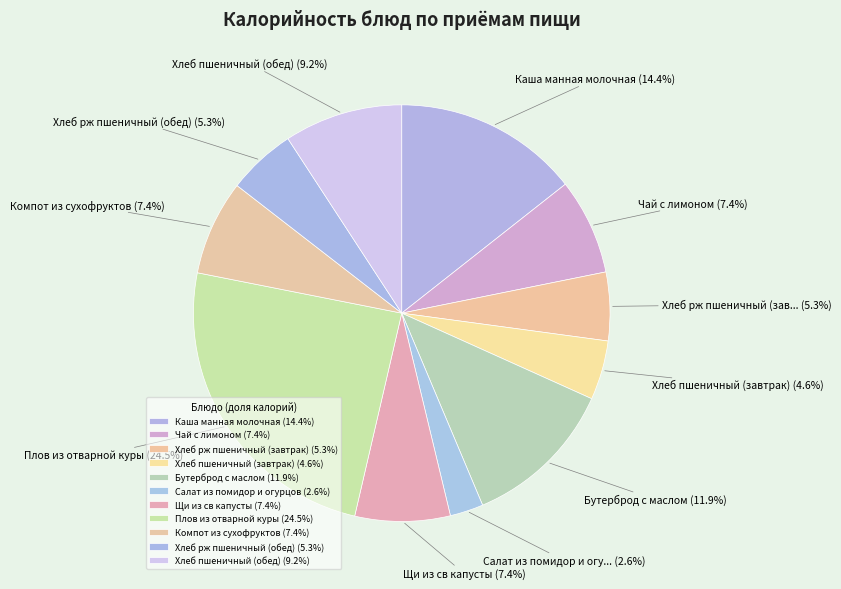

To the nearest percent, what portion does Хлеб пшеничный (обед) represent?

9%